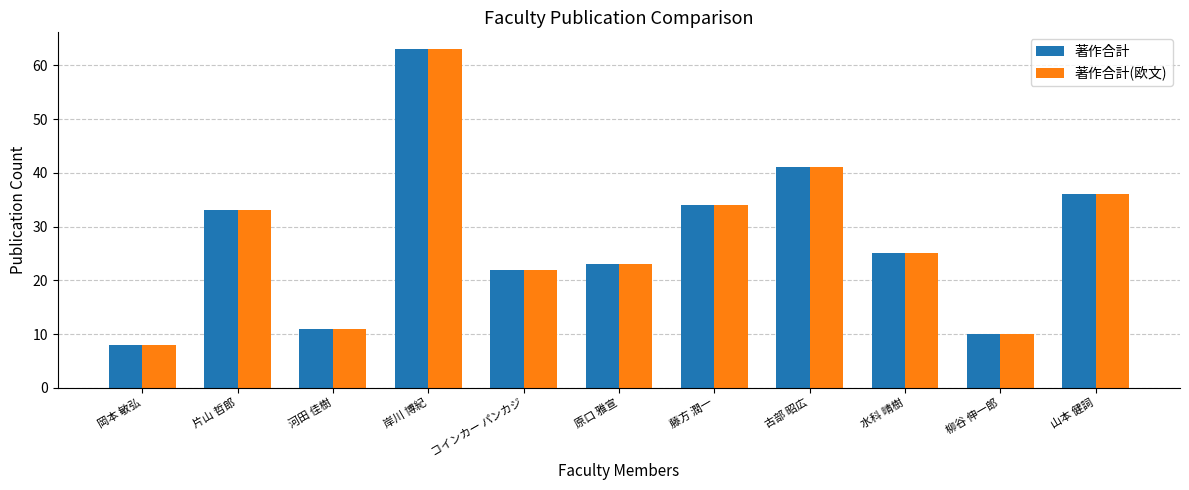

Read the 著作合計 value at 水科 晴樹.

25